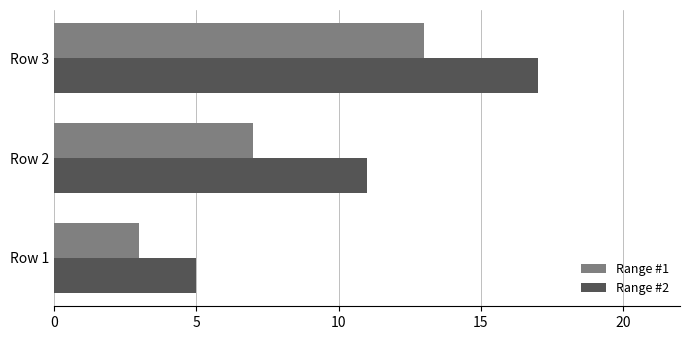

The value of Range #2 at Row 3 is 17. True or false?

True